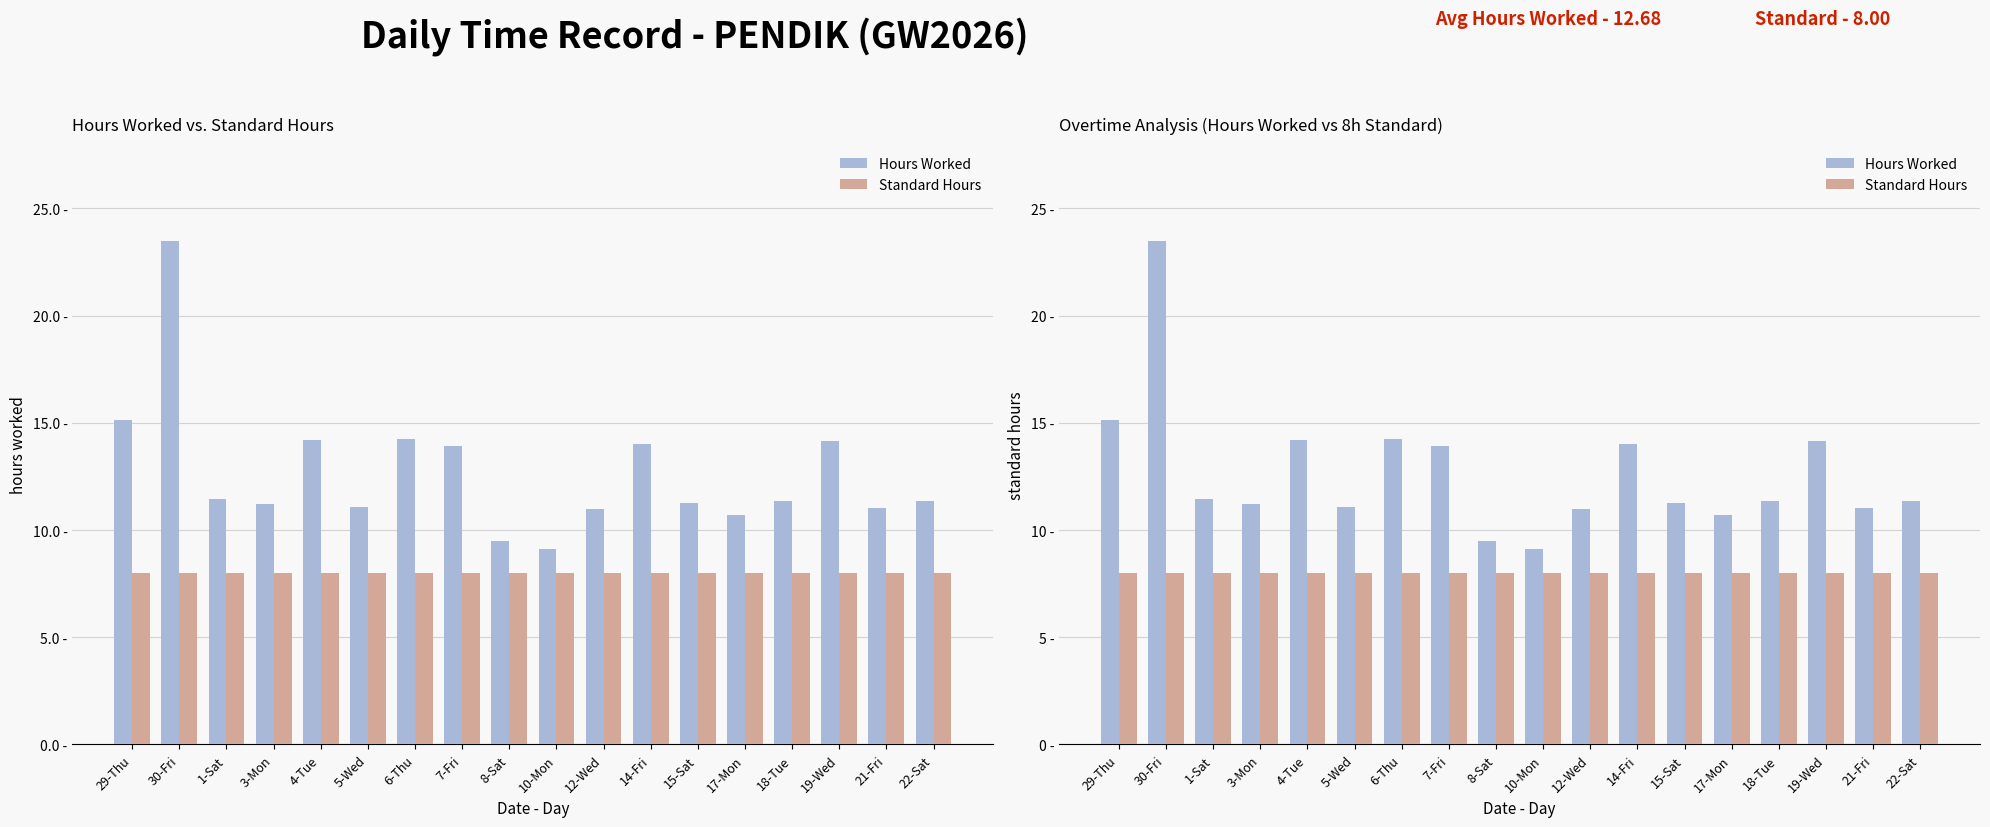

What is the sum of the Standard Hours values at 17-Mon and 18-Tue?

16.0